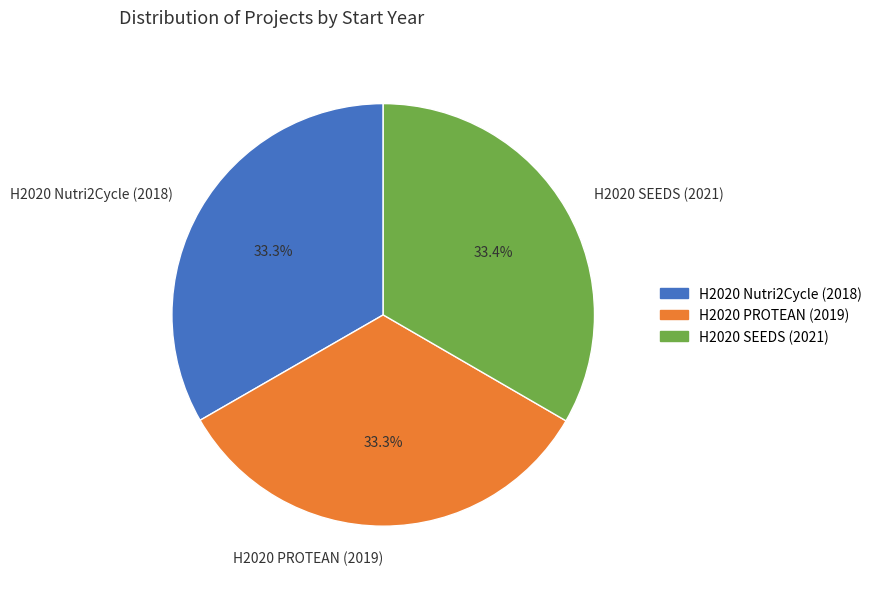

The H2020 PROTEAN (2019) slice represents 19% of the pie. True or false?

False